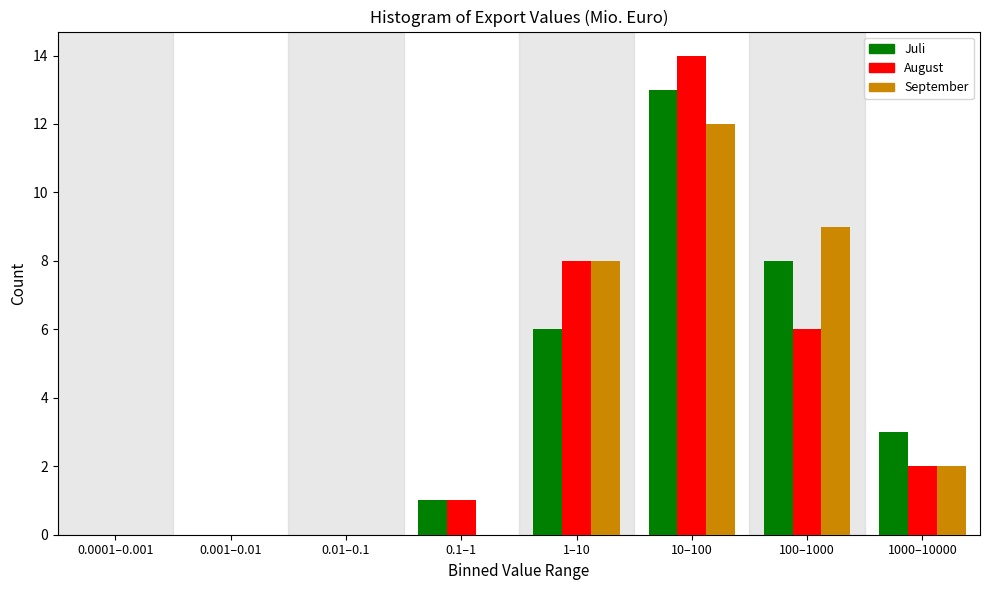

Reading left to right, list all the values displayed in this chart.

Juli: 0.0001–0.001=0	0.001–0.01=0	0.01–0.1=0	0.1–1=1	1–10=6	10–100=13	100–1000=8	1000–10000=3
August: 0.0001–0.001=0	0.001–0.01=0	0.01–0.1=0	0.1–1=1	1–10=8	10–100=14	100–1000=6	1000–10000=2
September: 0.0001–0.001=0	0.001–0.01=0	0.01–0.1=0	0.1–1=0	1–10=8	10–100=12	100–1000=9	1000–10000=2